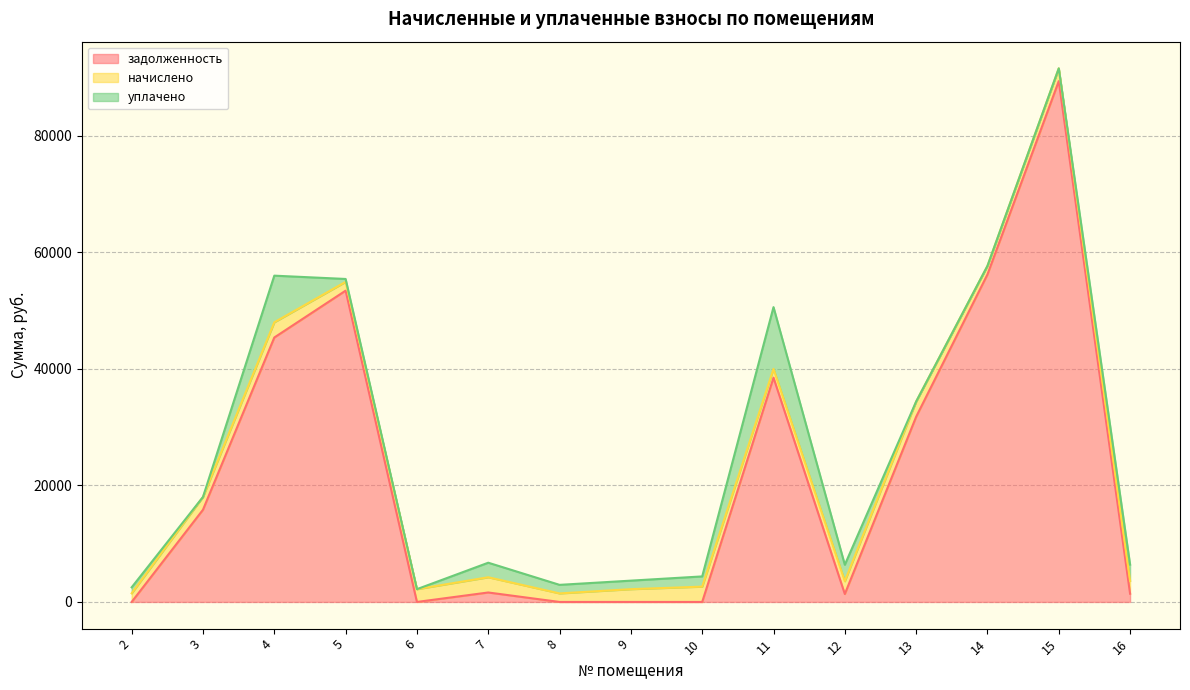

What is the greatest value displayed?

89378.6